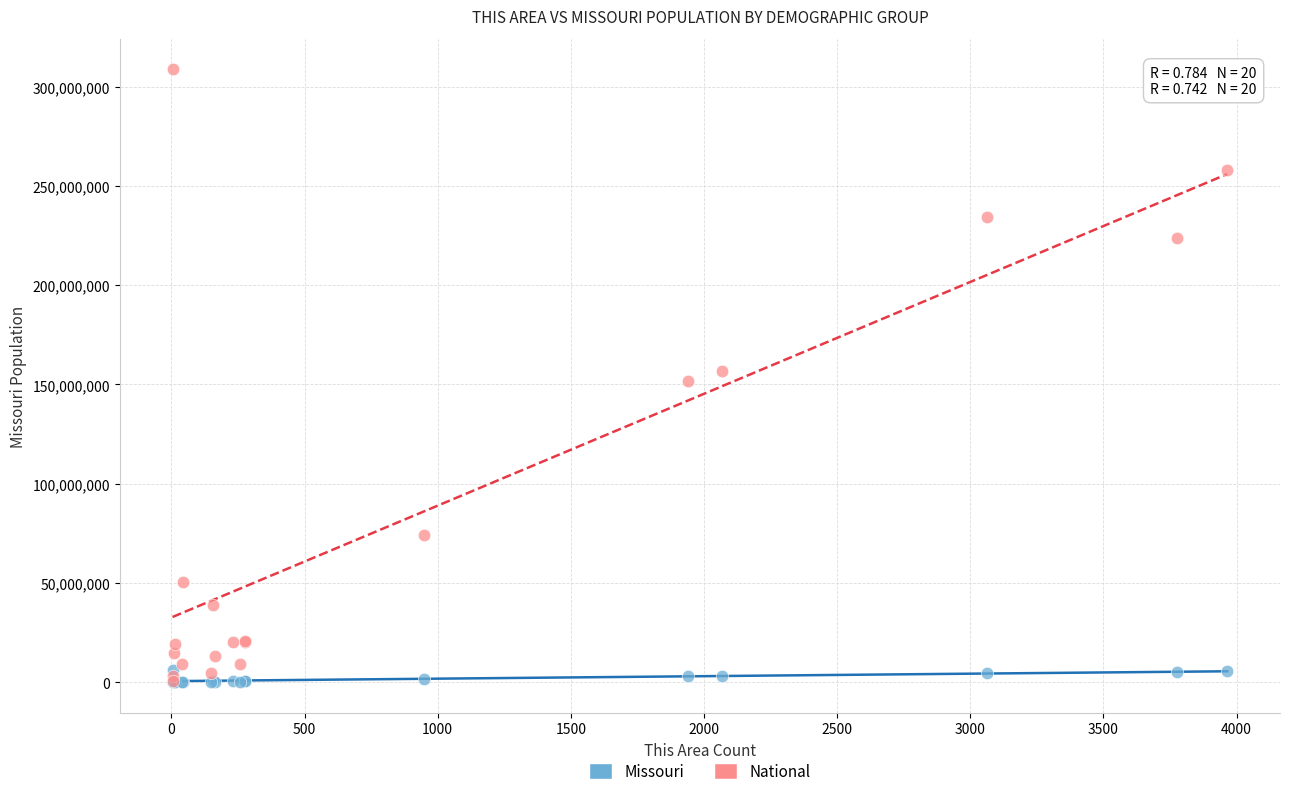

What are all the series names shown in the legend?

Missouri, National